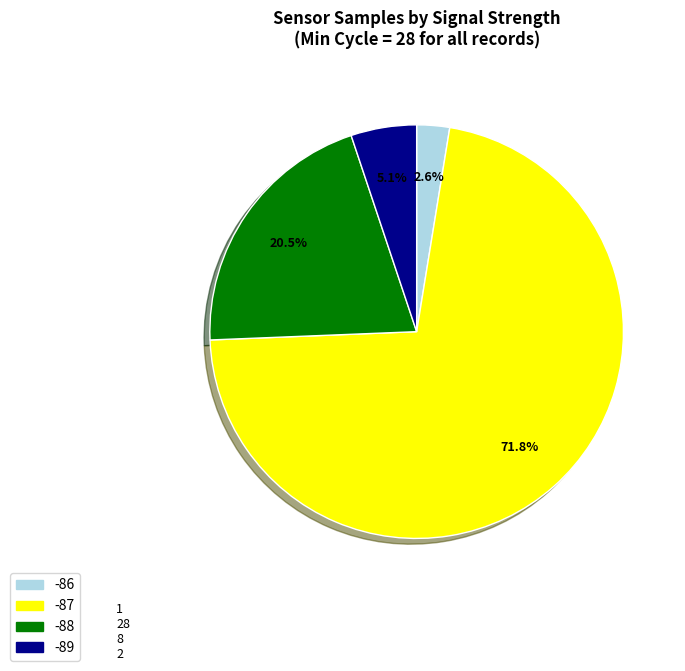

Is there a majority slice in this chart?

Yes